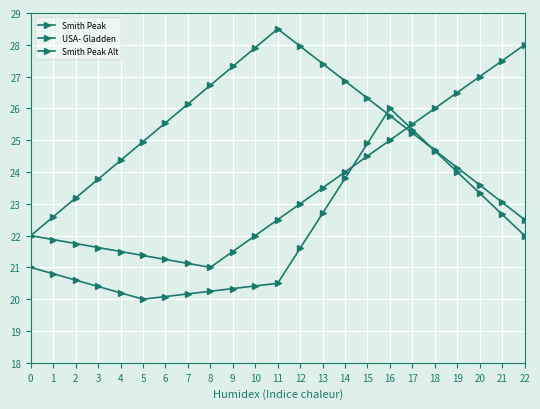

How many lines are shown in the chart?

3